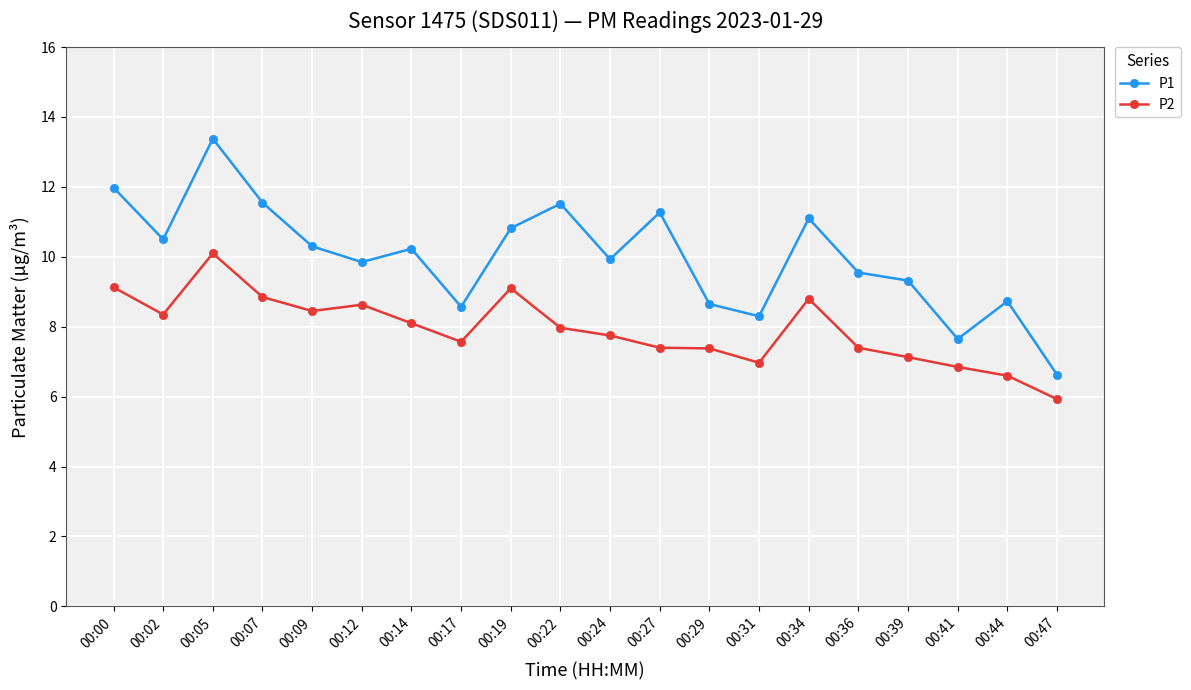

True or false: P1 and P2 cross at least once.

False